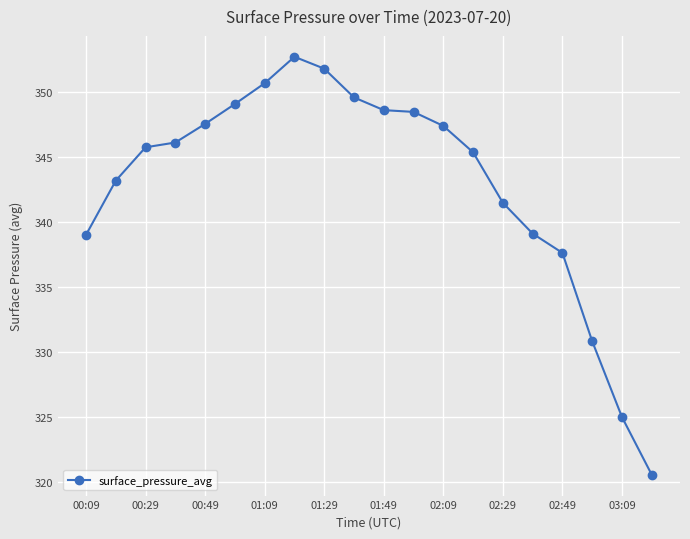

What is the sum of all values?

6860.6